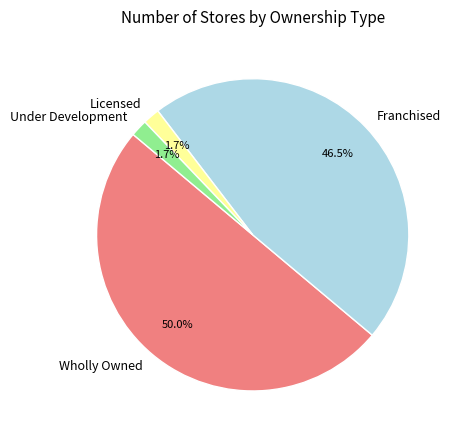

Combined, do Wholly Owned and Under Development account for over 50%?

Yes